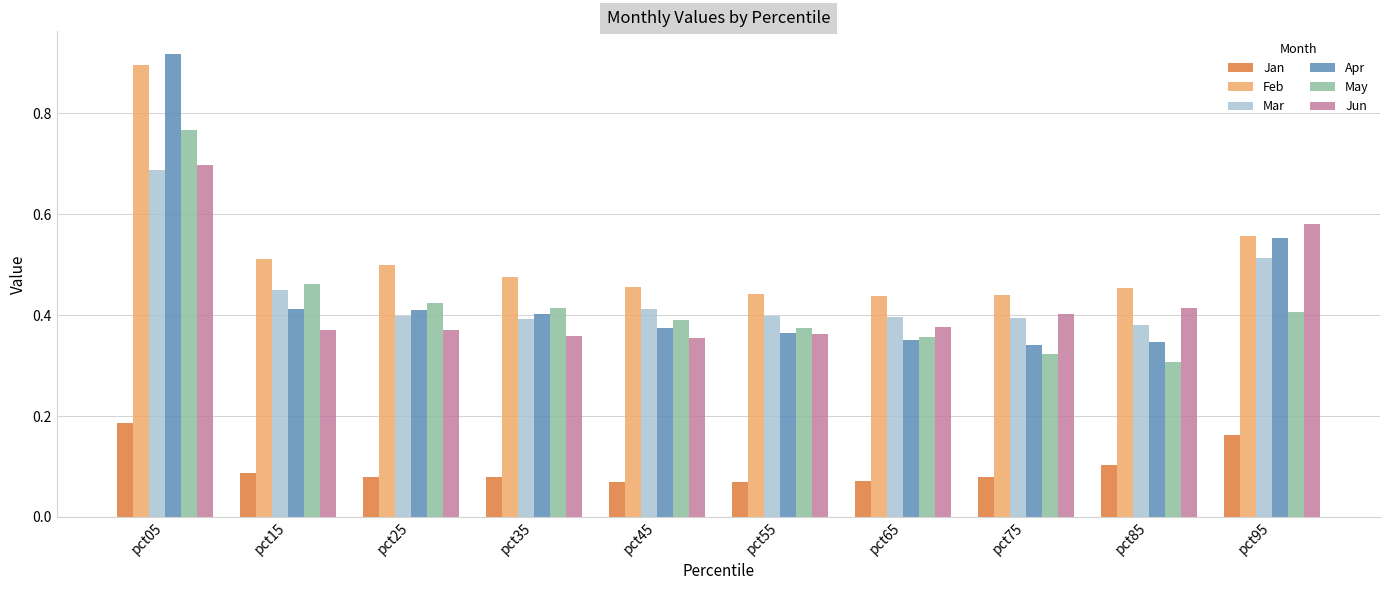

How many groups of bars are there?

10